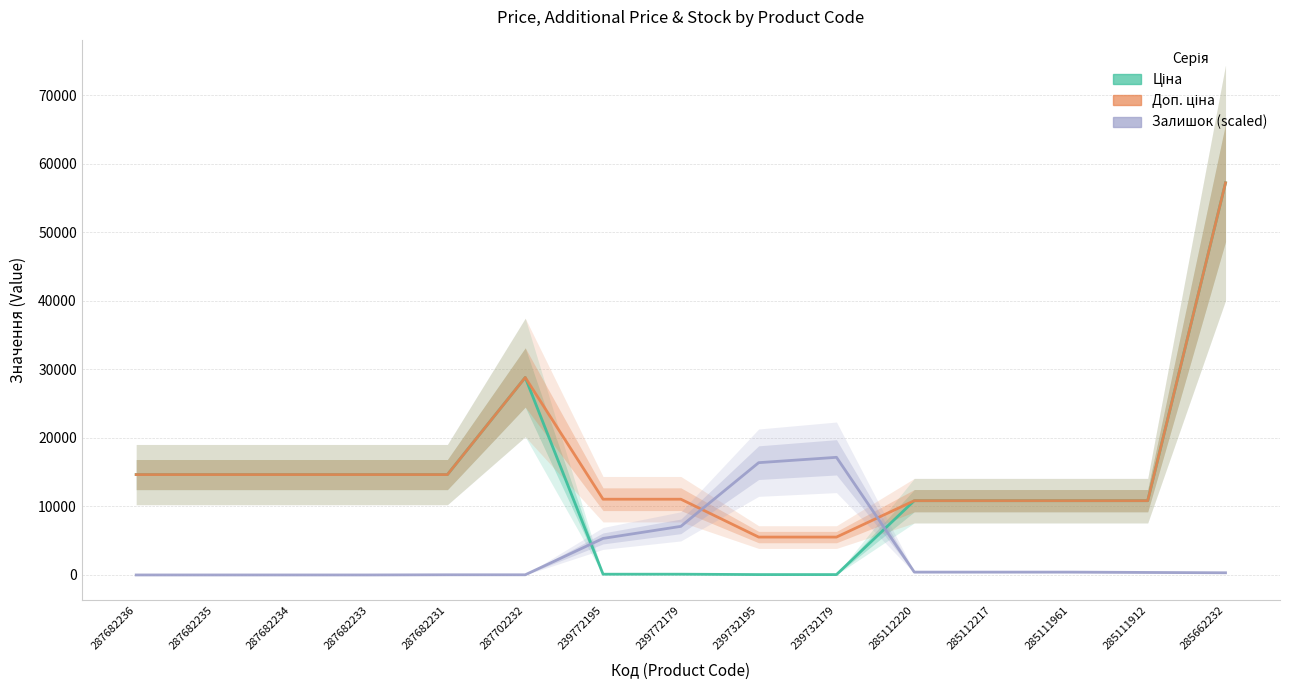

What is the label of the 4th point from the left?

287682233